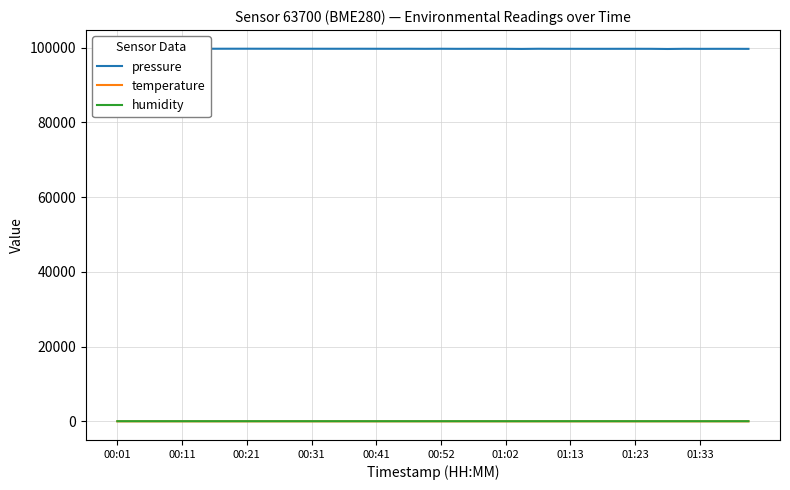

How many categories are shown in the chart?

40